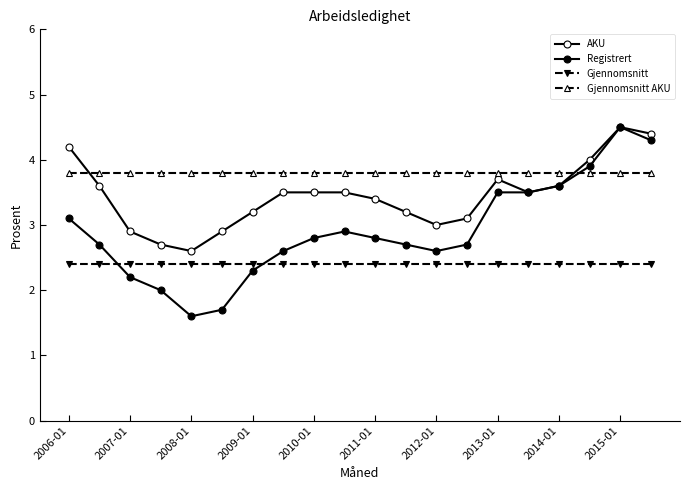

At how many categories does at least one series exceed 3?

20